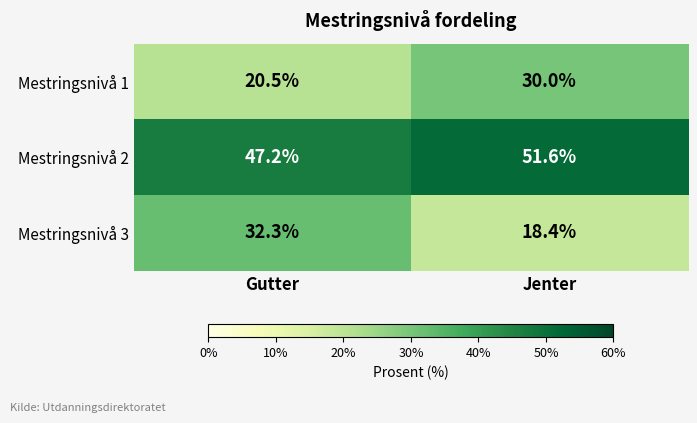

Which series has the largest total across all categories?

Mestringsnivå 2